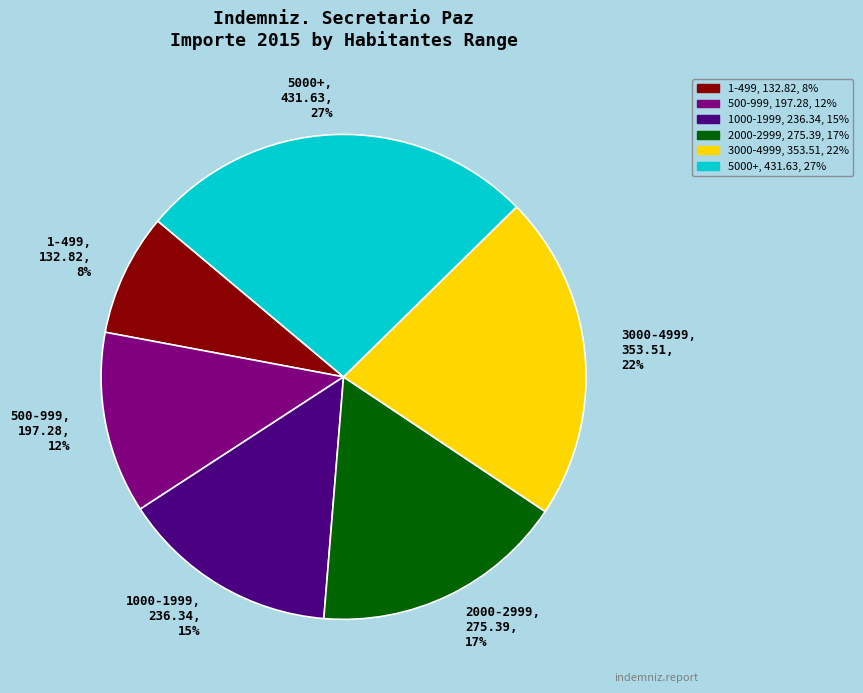

What is the largest slice in the pie chart?

5000+